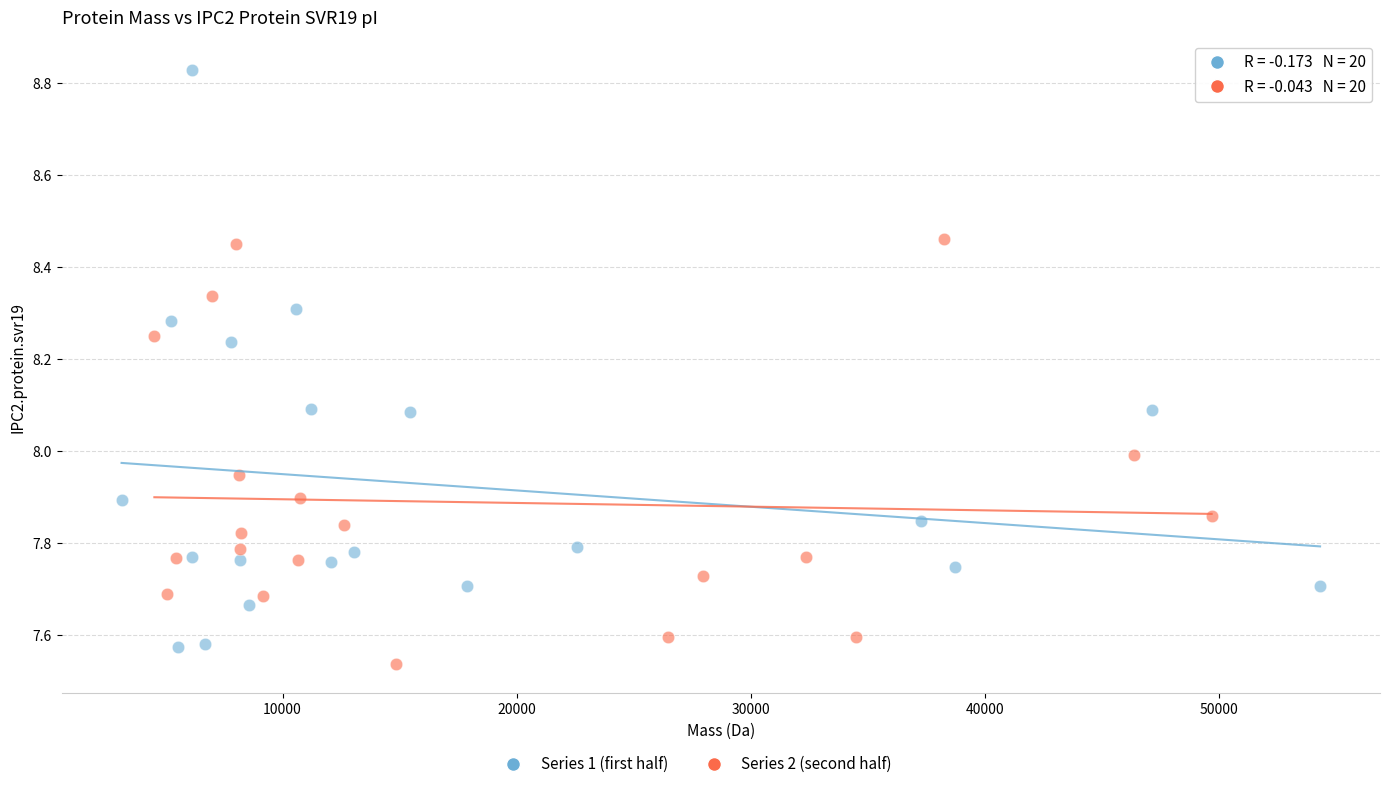

Which series contains the highest Y value?

Series 1 (first half)